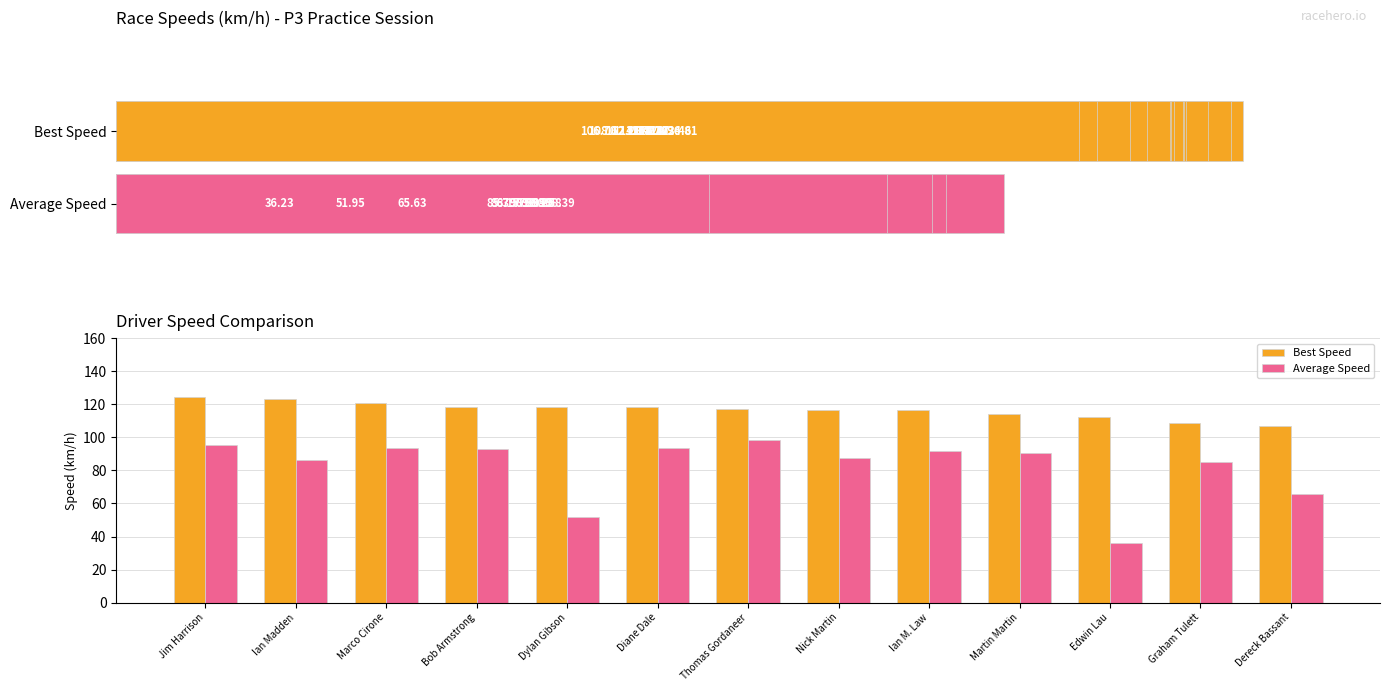

At which category does the chart reach its peak across all series?

Jim Harrison